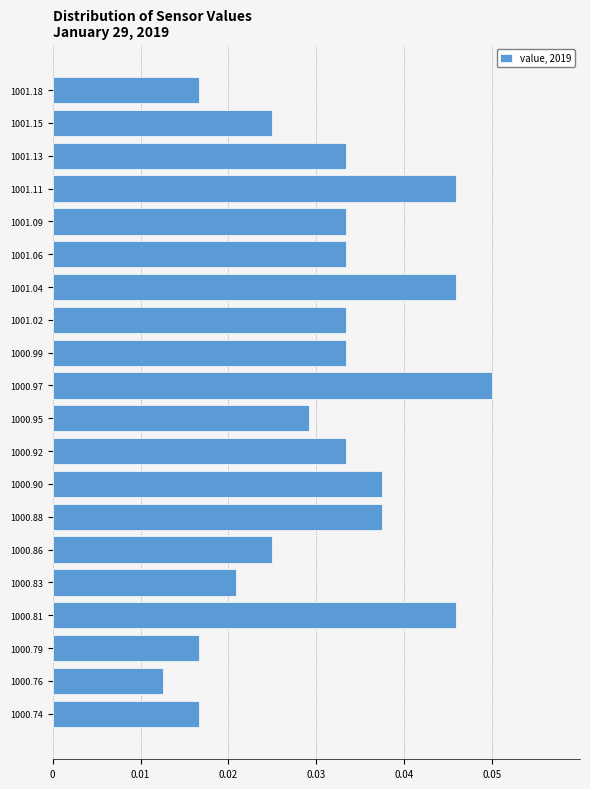

Between 1000.92 and 1000.83, which is larger?

1000.92